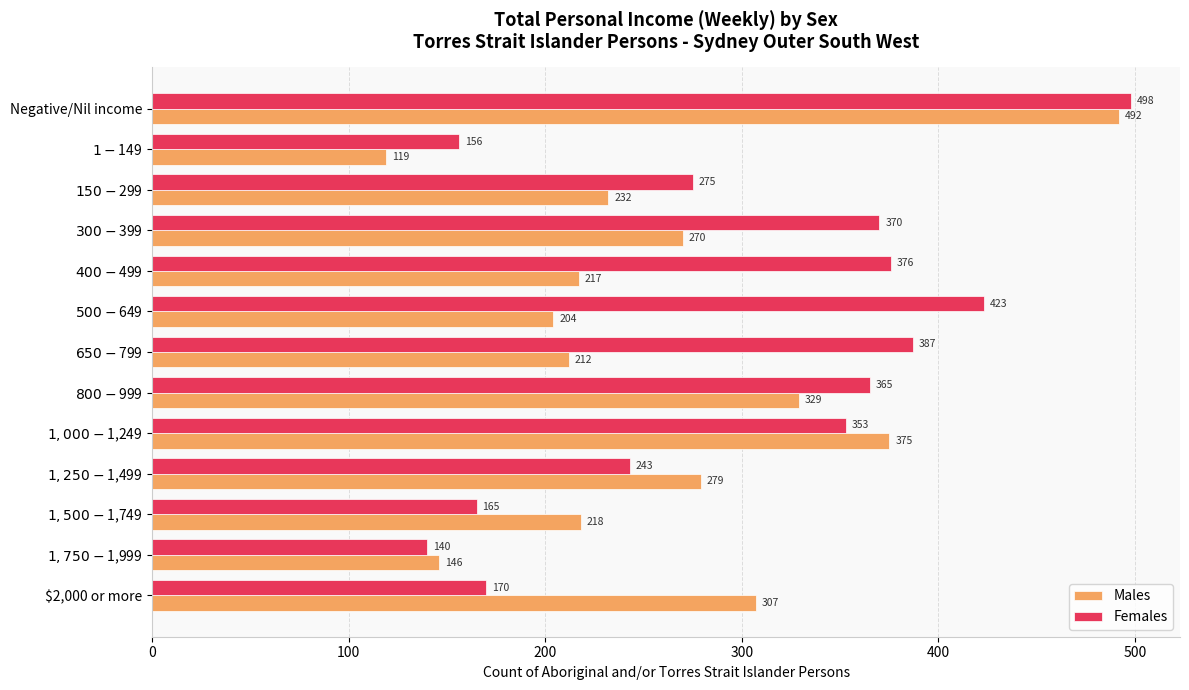

How many values in the Males series are below 232?

6